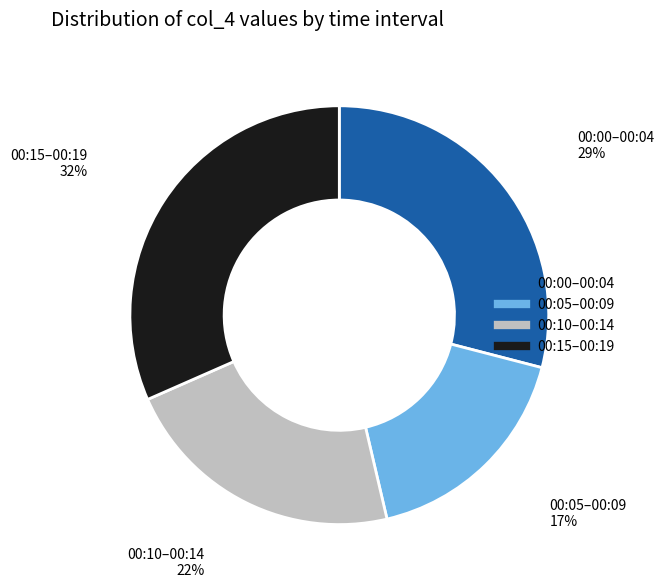

Does any single category account for the majority?

No